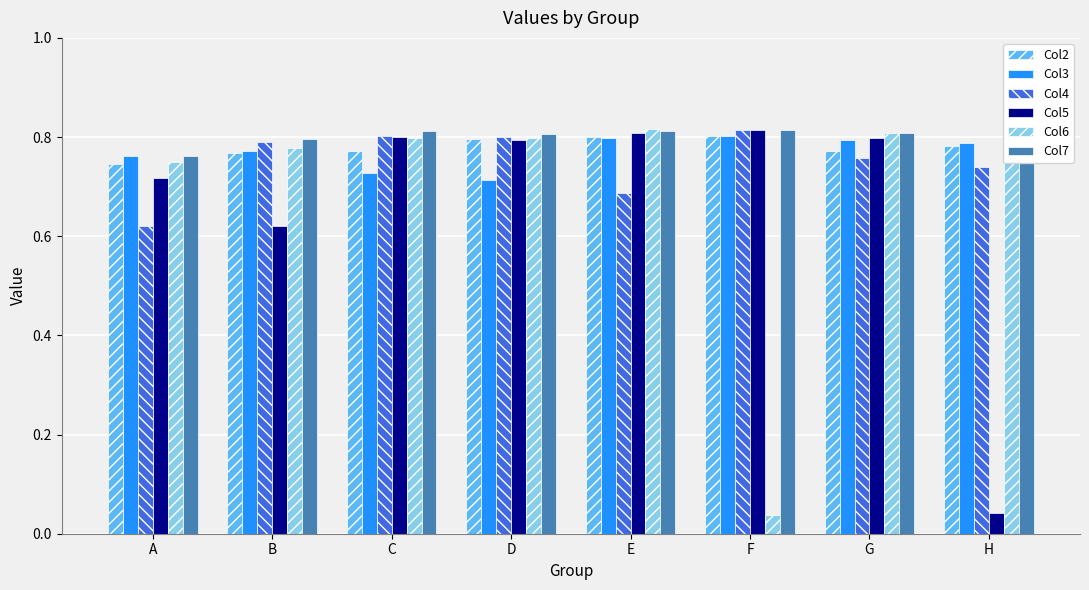

Count the number of data series in this chart.

6